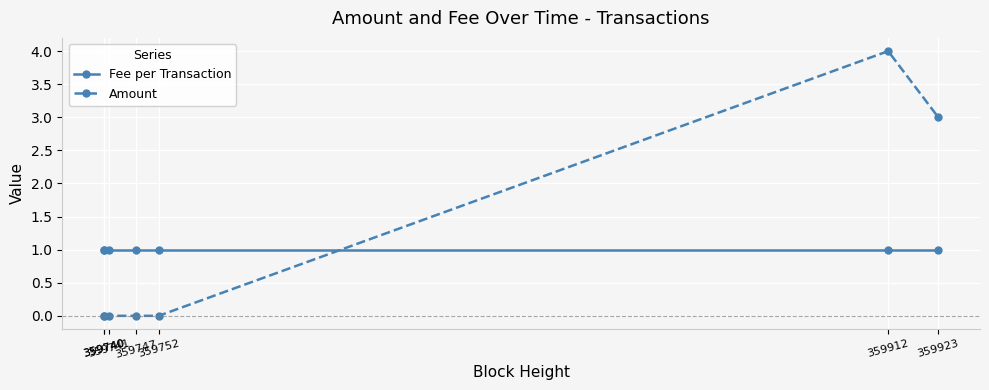

Which series has the largest total across all categories?

Fee per Transaction